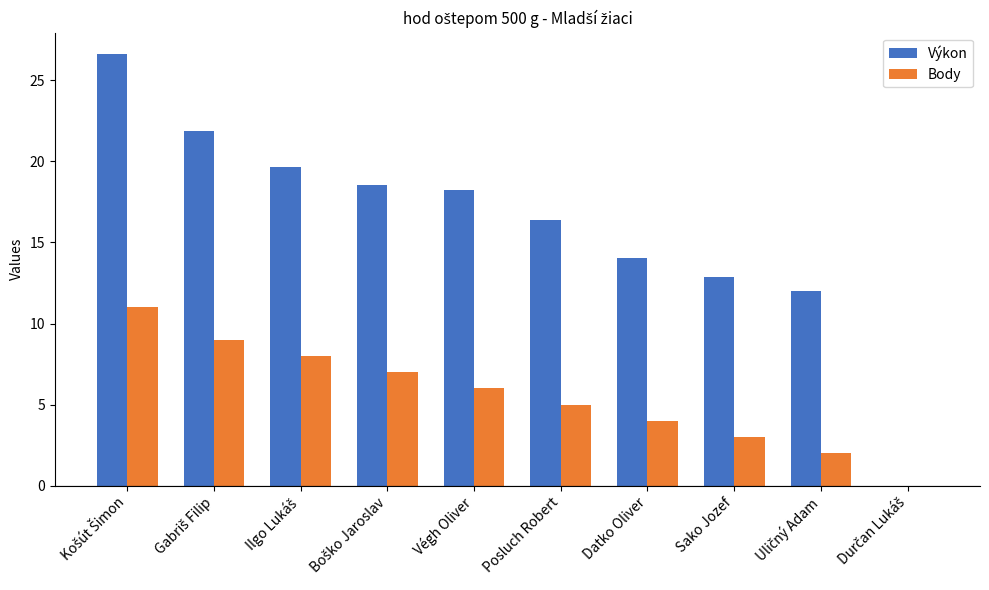

Which series has the largest total across all categories?

Výkon